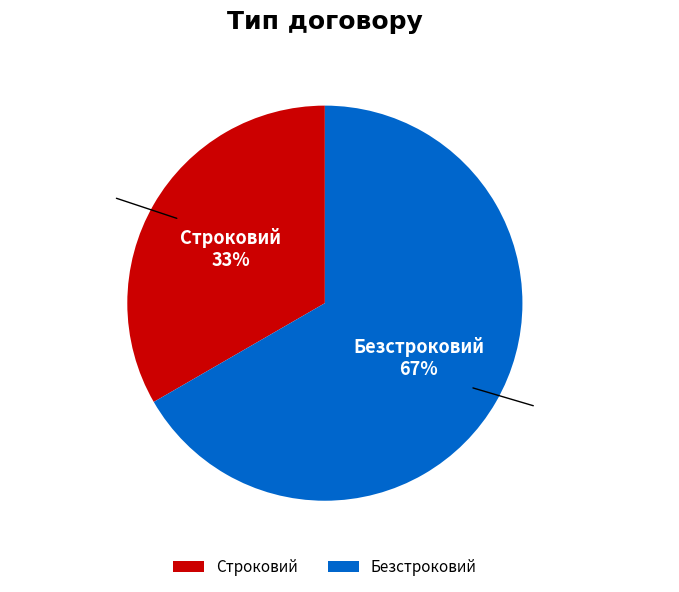

How many segments does this pie chart have?

2